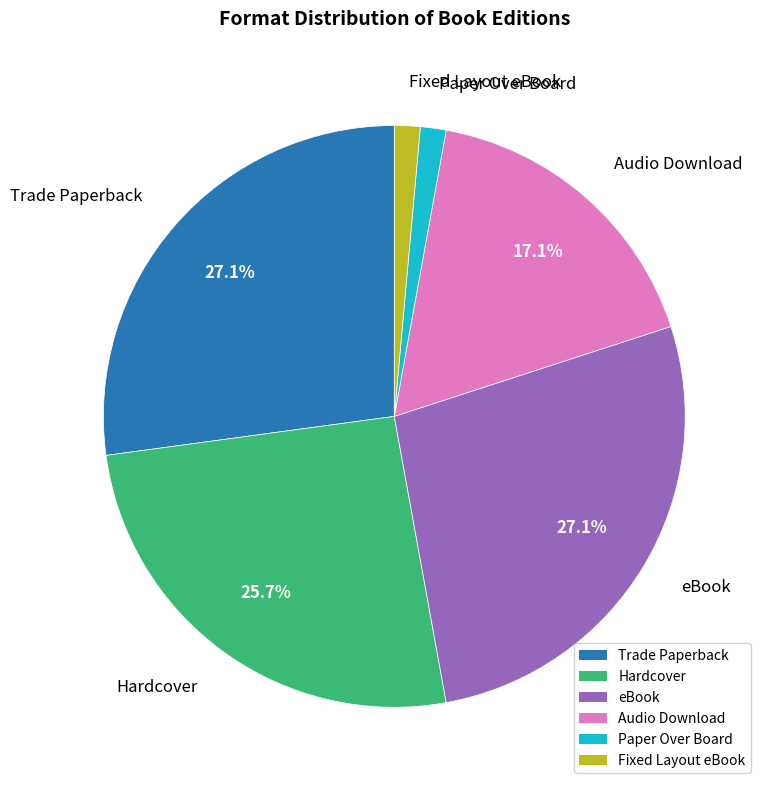

Between Paper Over Board and Trade Paperback, which is larger?

Trade Paperback